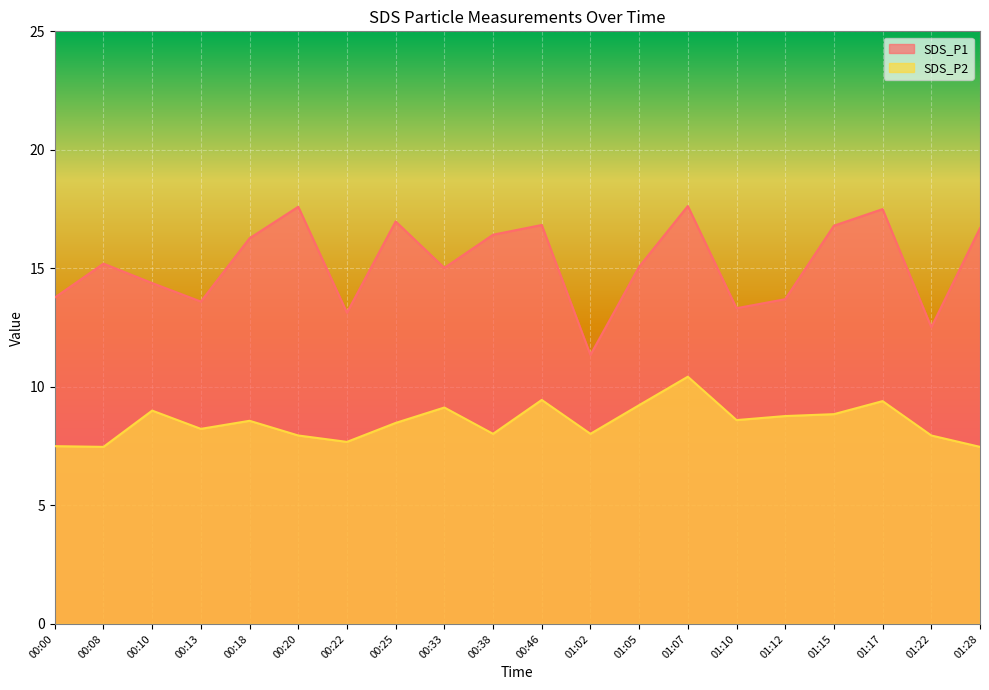

How many lines are shown in the chart?

2